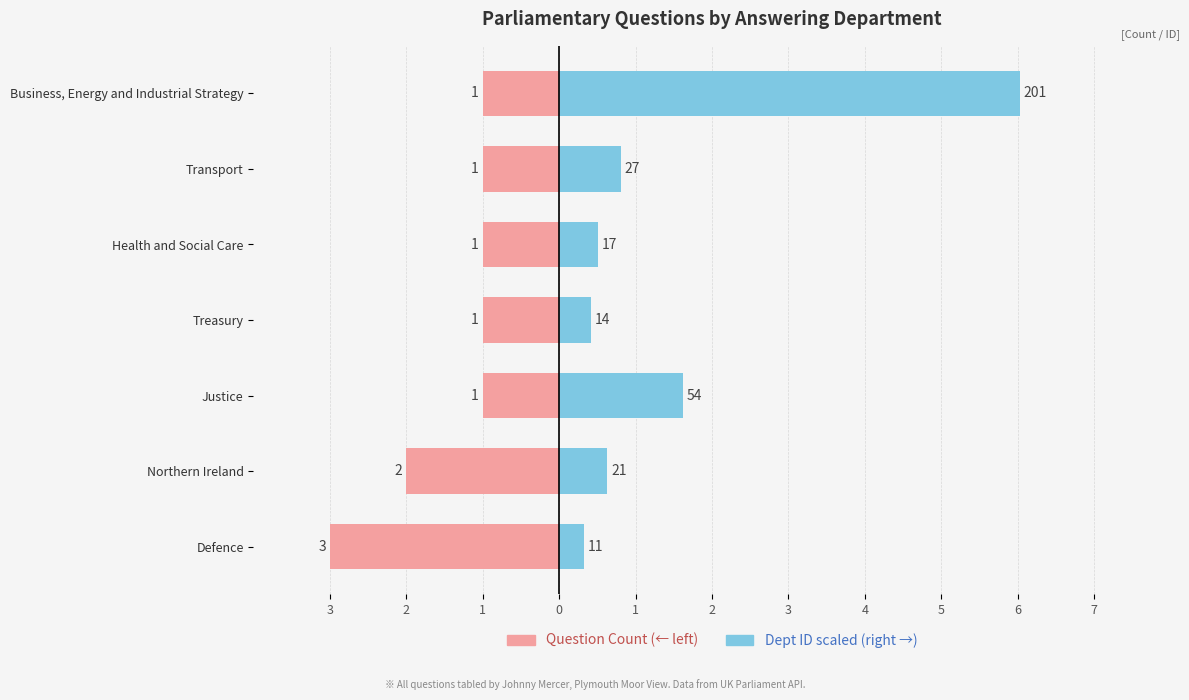

Which series has the widest spread of values?

Dept ID (scaled)